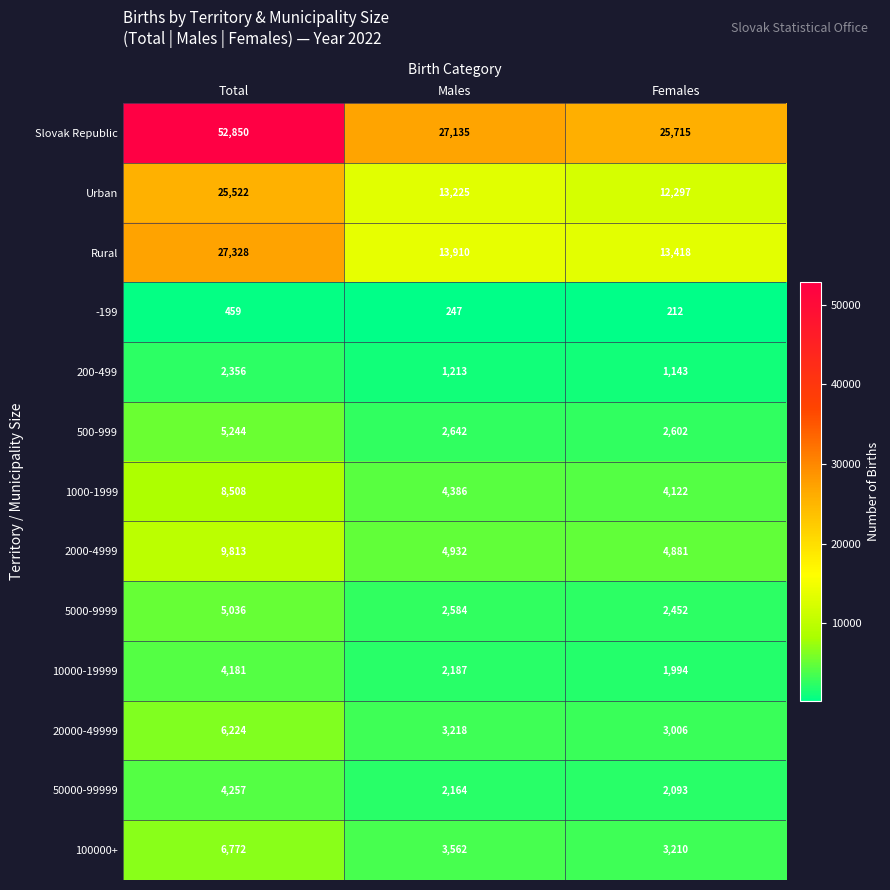

What is the spread (max minus min) of values at Males?

26888